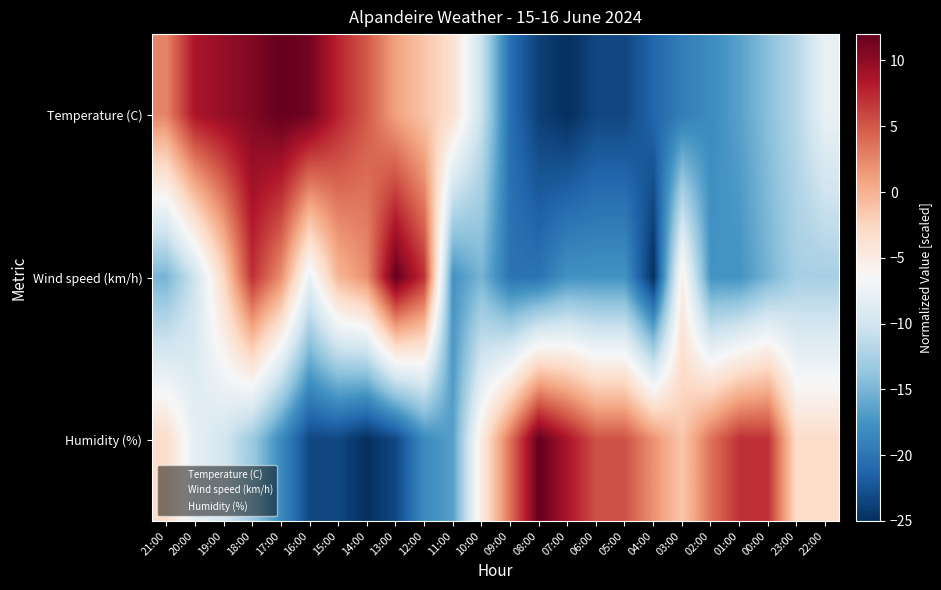

What is the total value across all series at 22:00?

-23.7